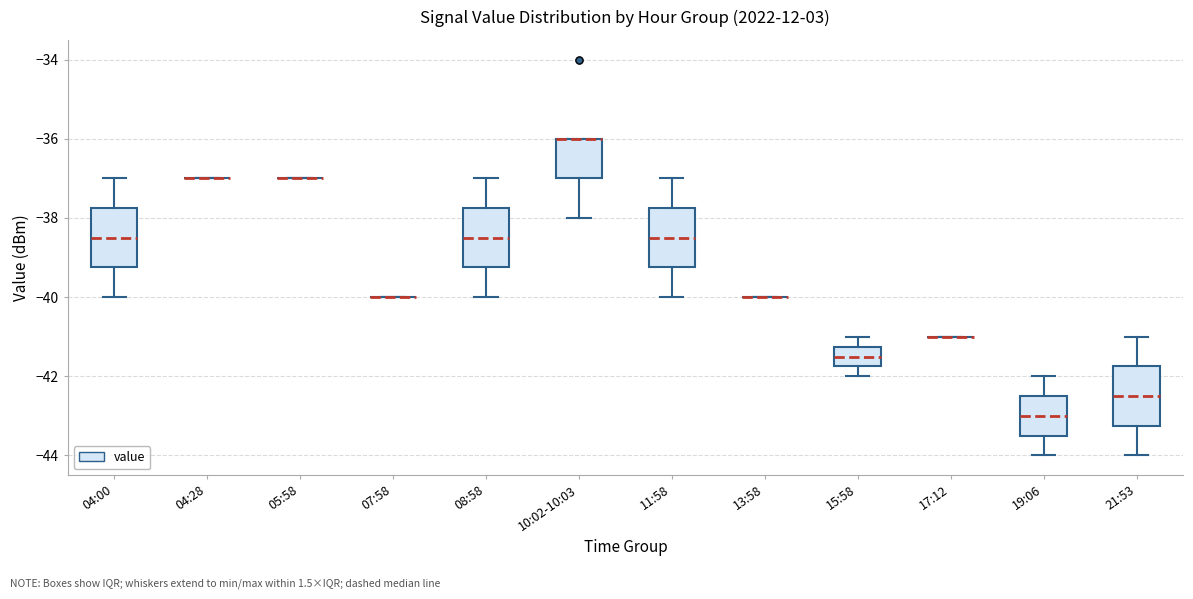

Where is the upper edge of the box for 08:58 on the y-axis? The values are not printed on the chart, so give them approximately, as read against the axis.

-37.8